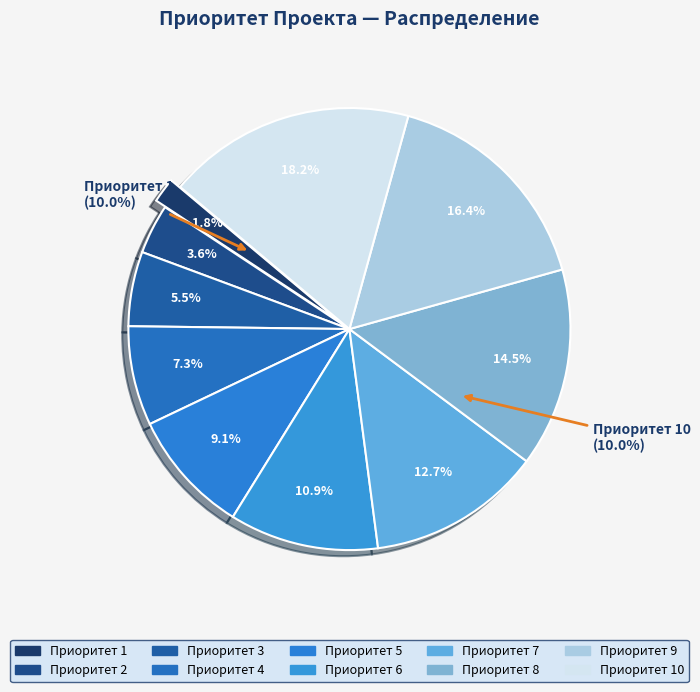

Is there a majority slice in this chart?

No